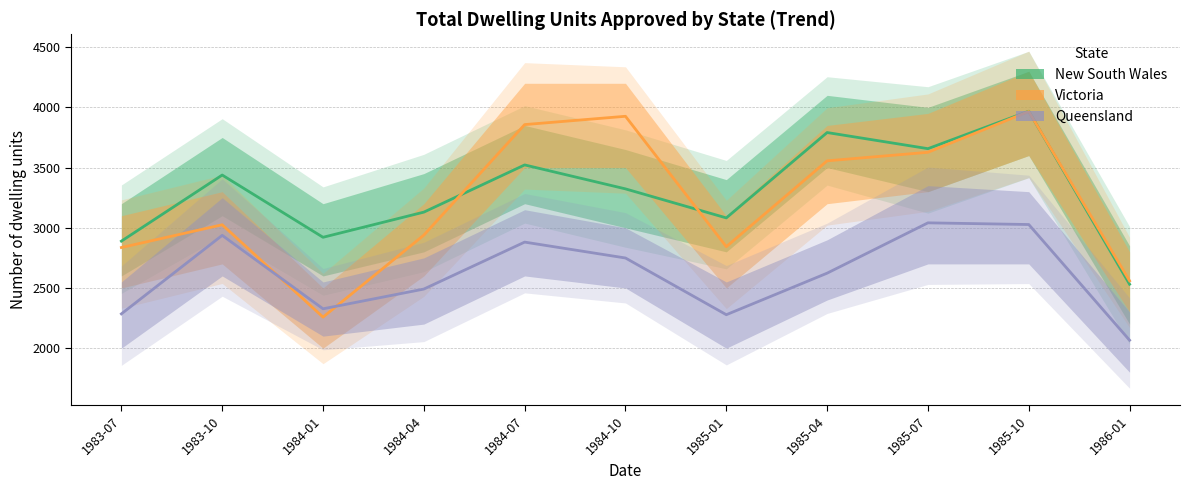

The New South Wales series shows 5574 at 1985-10. True or false?

False